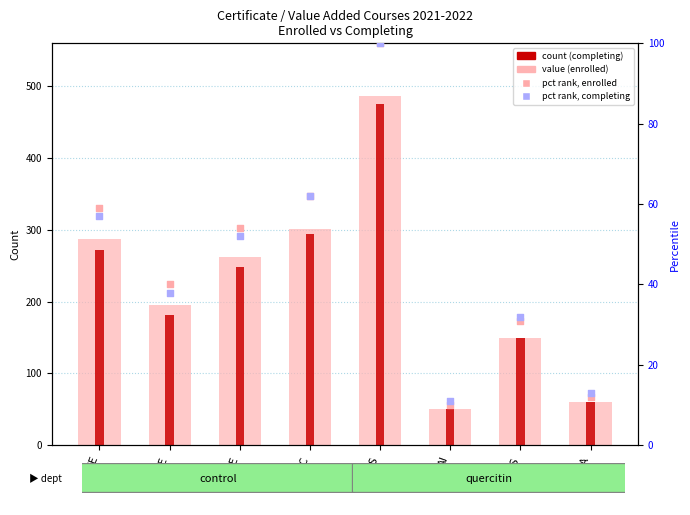

Which series reaches the minimum Y coordinate?

percentile rank (enrolled)